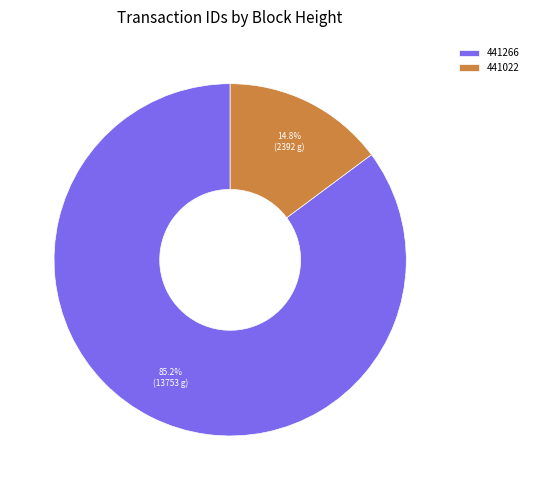

True or false: 441022 accounts for 15% of the total.

True